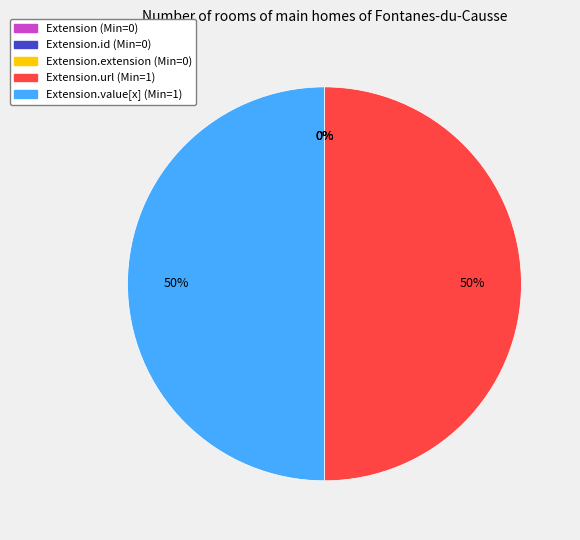

Is the sum of Extension and Extension.extension greater than half?

No